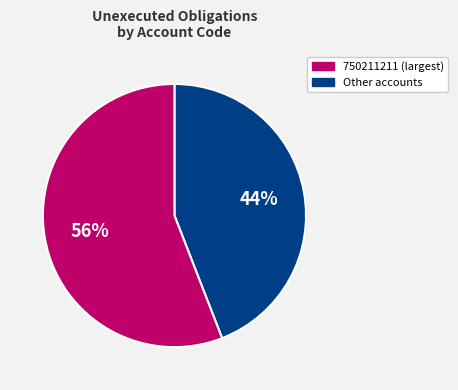

To the nearest percent, what is the difference between the largest and smallest slice percentages?

12%